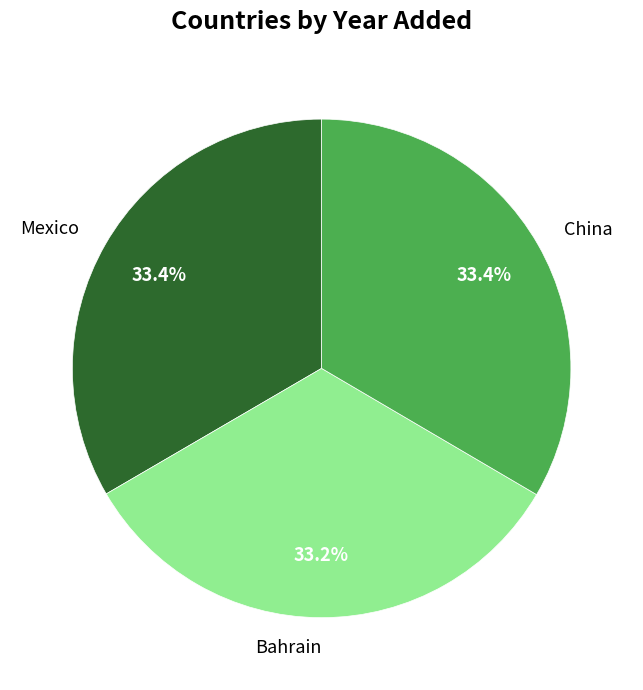

Do China and Bahrain together represent more than half of the pie?

Yes